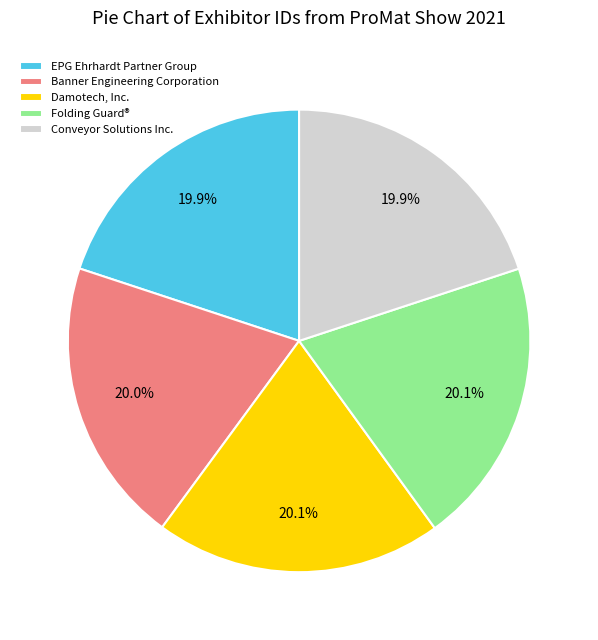

To the nearest percent, what percentage of the pie is Conveyor Solutions Inc.?

20%